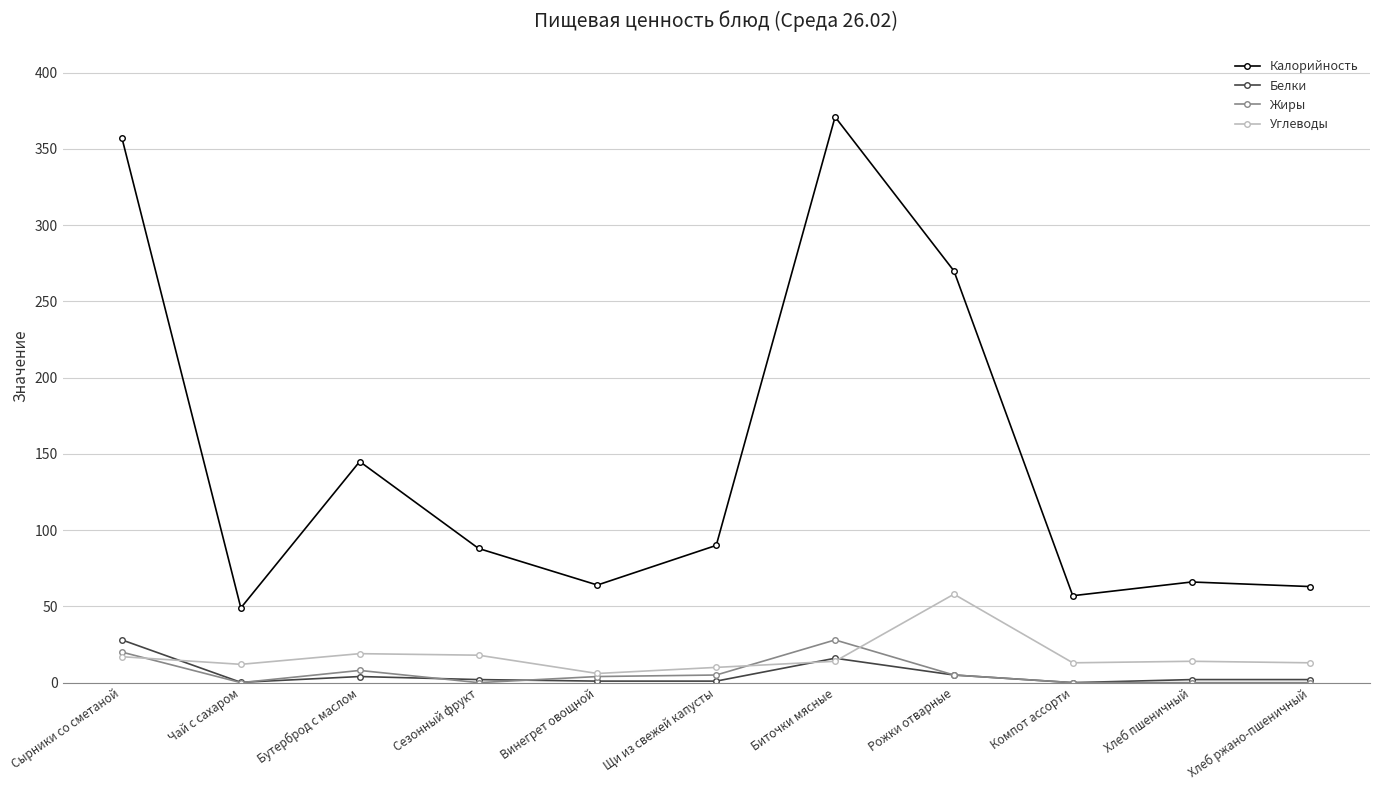

At how many categories does at least one series exceed 107?

4